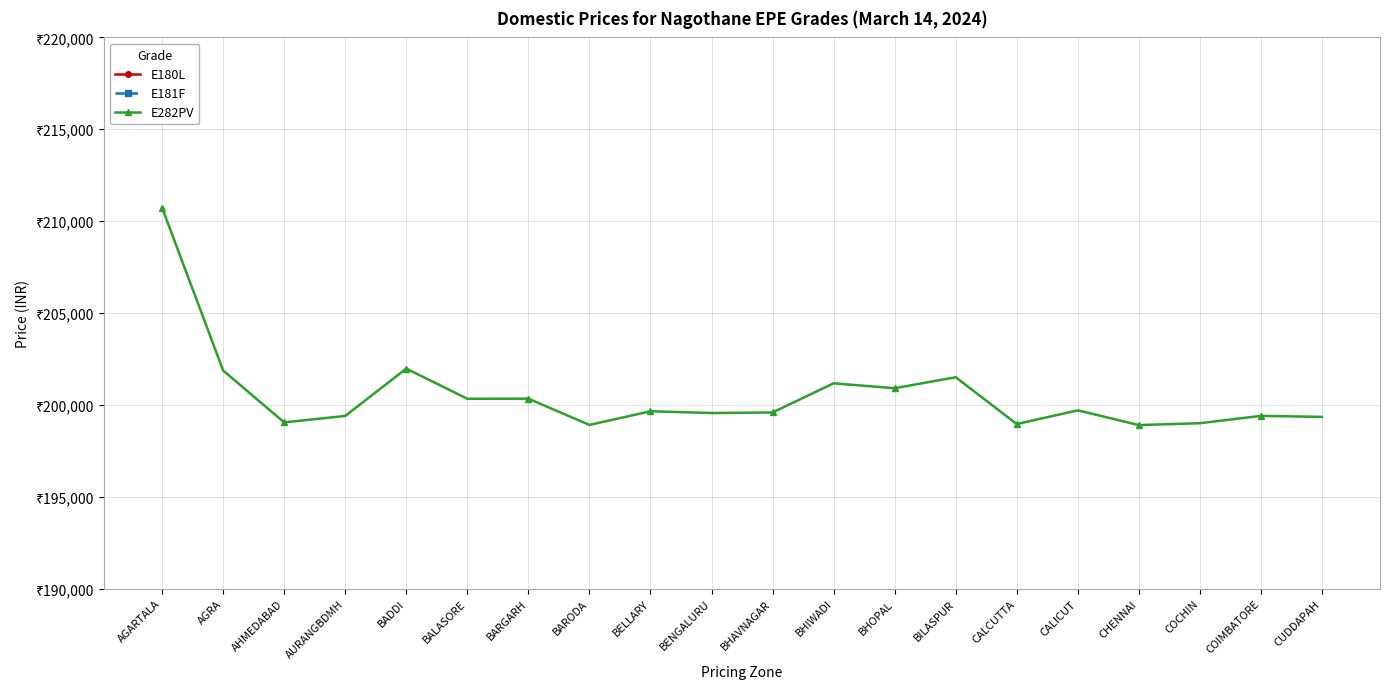

Reading left to right, list all the values displayed in this chart.

E180L: AGARTALA=177112	AGRA=168260	AHMEDABAD=165424	AURANGBDMH=165785	BADDI=168364	BALASORE=166710	BARGARH=166716	BARODA=165286	BELLARY=166041	BENGALURU=165944	BHAVNAGAR=165965	BHIWADI=167562	BHOPAL=167294	BILASPUR=167893	CALCUTTA=165335	CALICUT=166090	CHENNAI=165287	COCHIN=165390	COIMBATORE=165789	CUDDAPAH=165735
E181F: AGARTALA=177112	AGRA=168260	AHMEDABAD=165424	AURANGBDMH=165785	BADDI=168364	BALASORE=166710	BARGARH=166716	BARODA=165286	BELLARY=166041	BENGALURU=165944	BHAVNAGAR=165965	BHIWADI=167562	BHOPAL=167294	BILASPUR=167893	CALCUTTA=165335	CALICUT=166090	CHENNAI=165287	COCHIN=165390	COIMBATORE=165789	CUDDAPAH=165735
E282PV: AGARTALA=210732	AGRA=201870	AHMEDABAD=199044	AURANGBDMH=199395	BADDI=201974	BALASORE=200330	BARGARH=200336	BARODA=198906	BELLARY=199651	BENGALURU=199554	BHAVNAGAR=199585	BHIWADI=201172	BHOPAL=200904	BILASPUR=201503	CALCUTTA=198955	CALICUT=199700	CHENNAI=198897	COCHIN=199000	COIMBATORE=199399	CUDDAPAH=199345